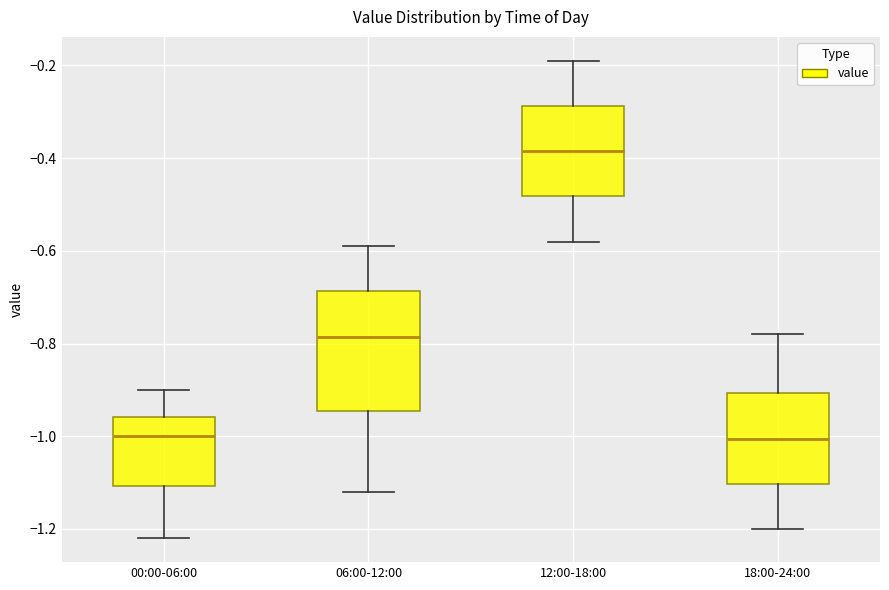

Where is the lower edge of the box for 18:00-24:00 on the y-axis? The values are not printed on the chart, so give them approximately, as read against the axis.

-1.10